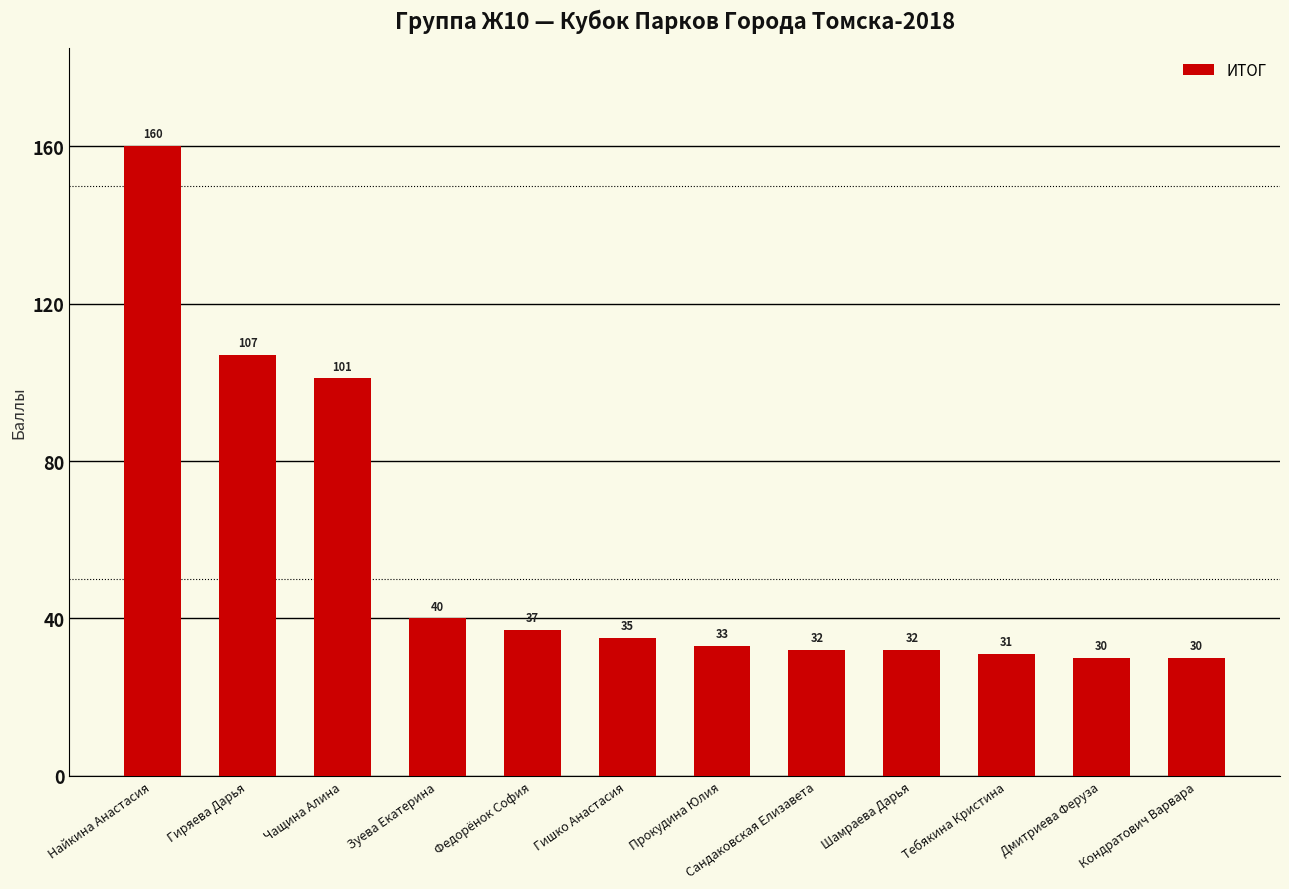

What is the sum of all values?

668